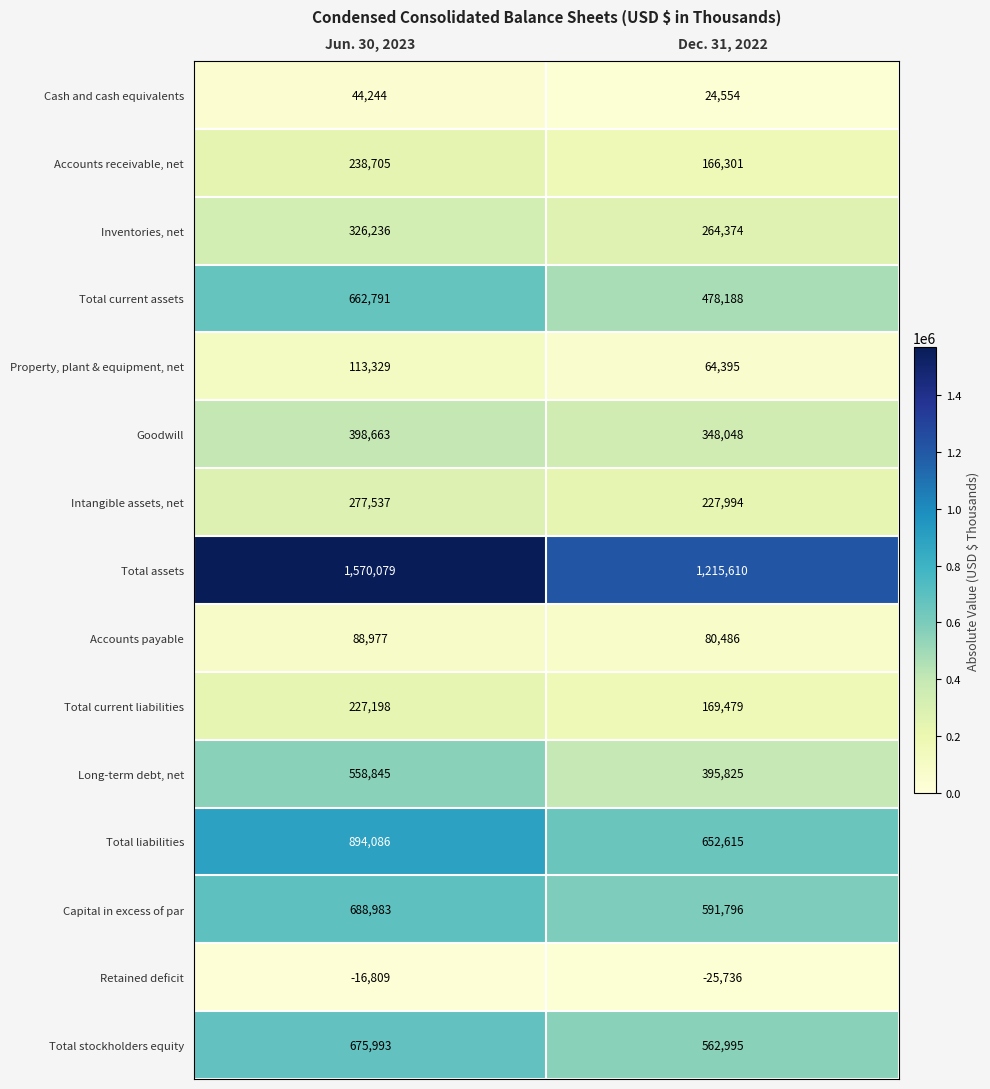

Reading left to right, extract all data points from this chart.

Cash and cash equivalents: 44244	24554
Accounts receivable, net: 238705	166301
Inventories, net: 326236	264374
Total current assets: 662791	478188
Property, plant & equipment, net: 113329	64395
Goodwill: 398663	348048
Intangible assets, net: 277537	227994
Total assets: 1570079	1215610
Accounts payable: 88977	80486
Total current liabilities: 227198	169479
Long-term debt, net: 558845	395825
Total liabilities: 894086	652615
Capital in excess of par: 688983	591796
Retained deficit: -16809	-25736
Total stockholders equity: 675993	562995